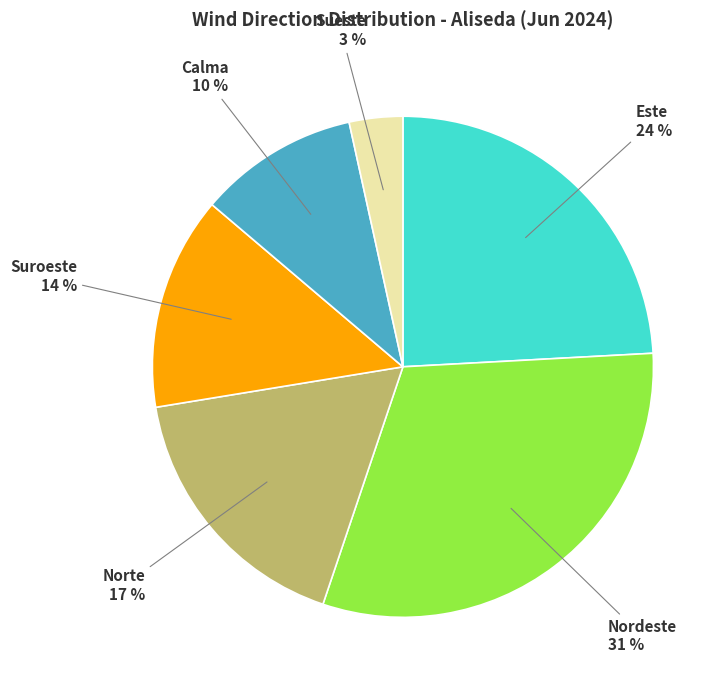

The Nordeste slice represents 44% of the pie. True or false?

False